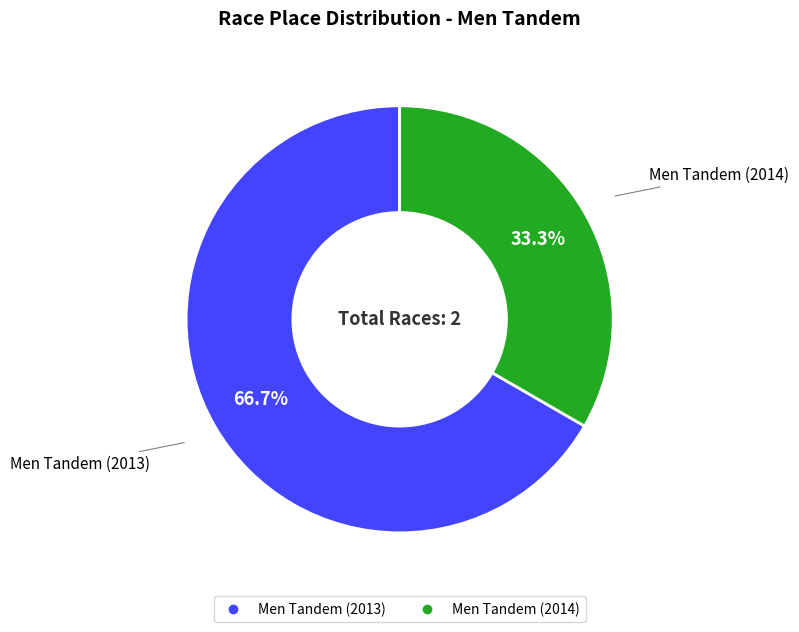

Does any single category account for the majority?

Yes